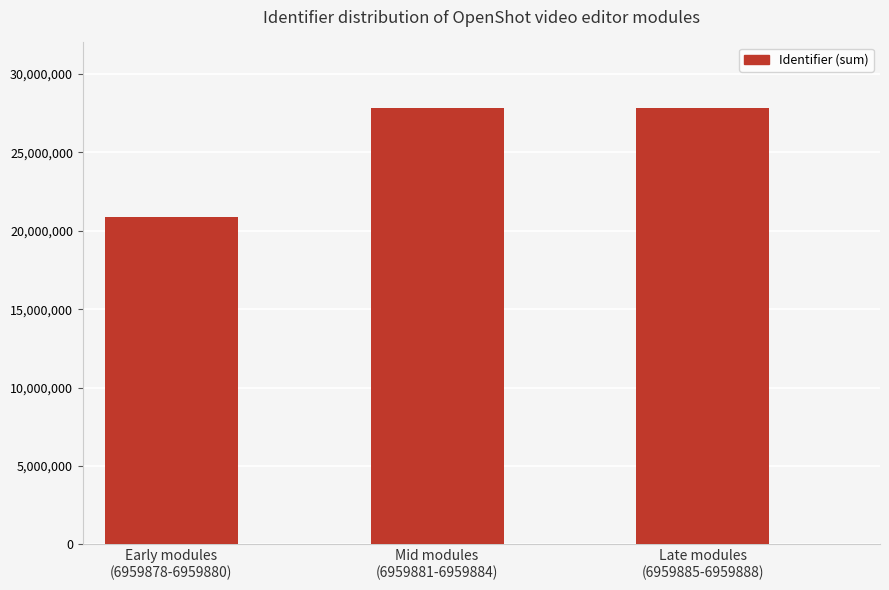

Which label corresponds to the smallest value in the chart?

Early modules
(6959878-6959880)